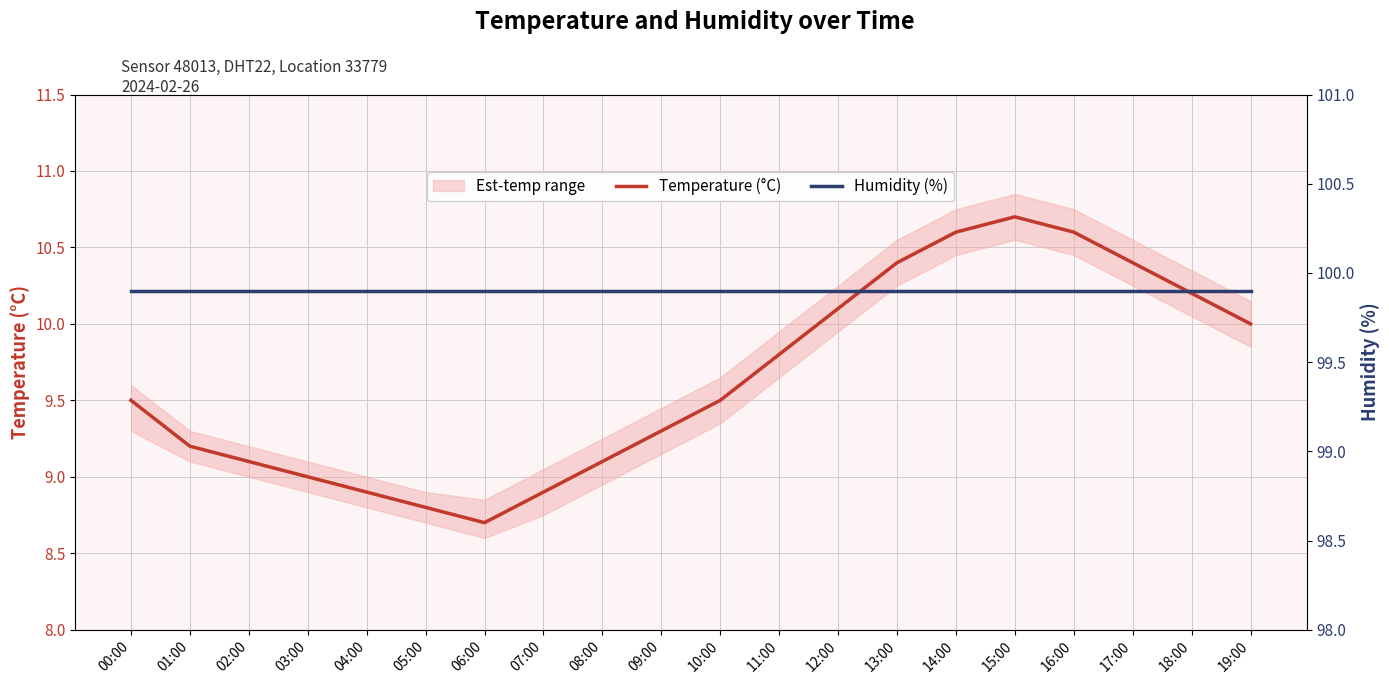

Between 07:00 and 10:00, which series saw the biggest shift?

Temperature (°C)